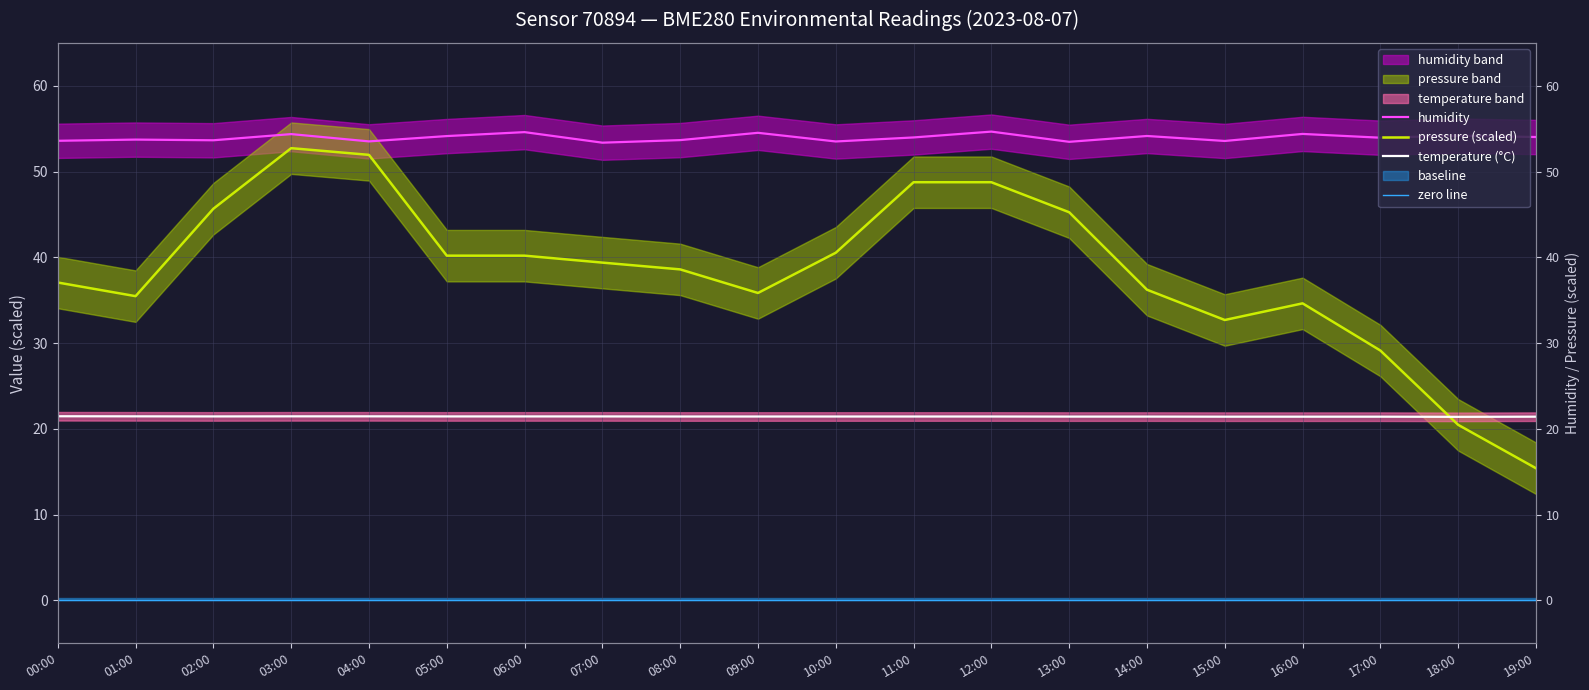

Does the chart display data point markers on the line(s)?

No